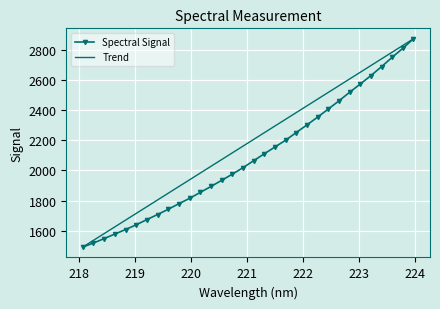

How many data points are above 2064?

16